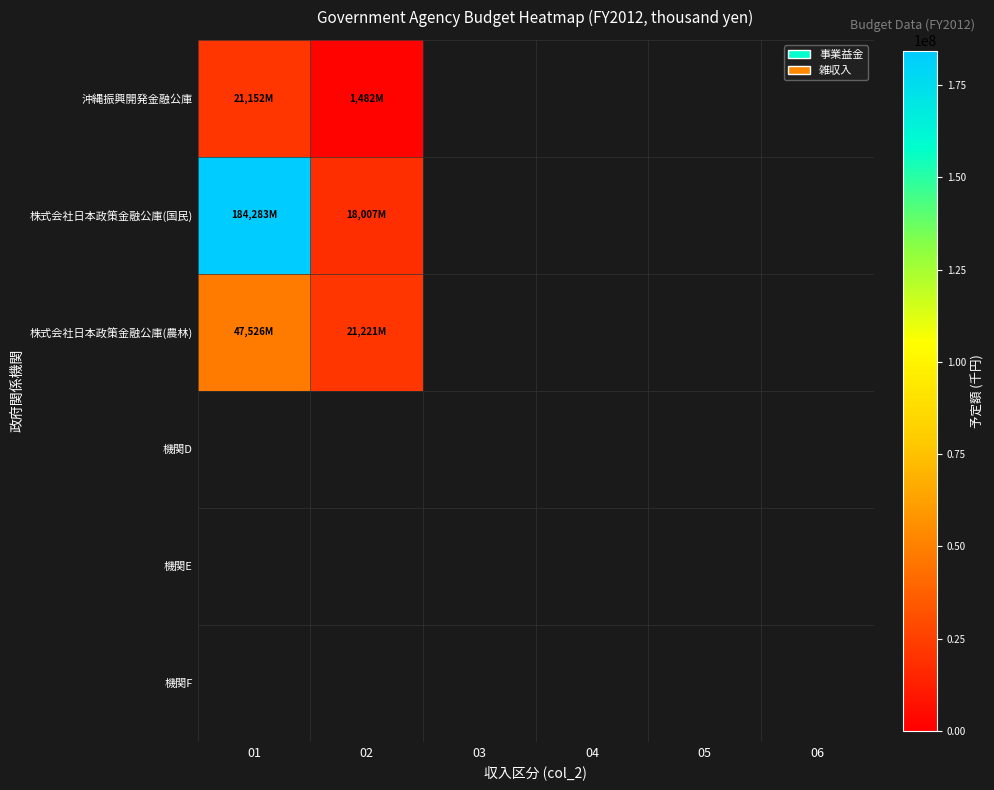

True or false: 株式会社日本政策金融公庫(国民) has a value of 18007416.0 at 02.

True